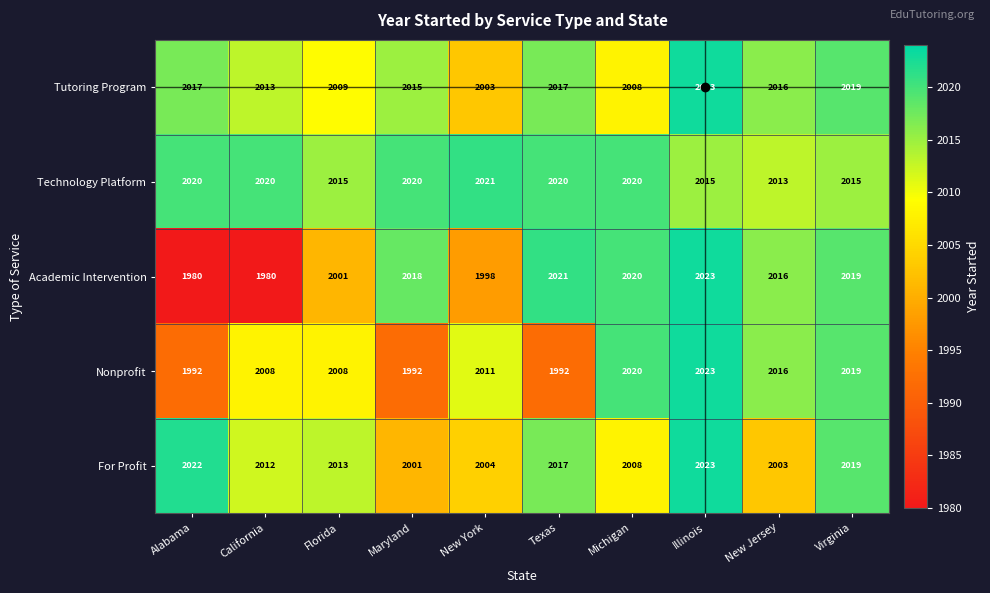

At Maryland, list the series in order from largest to smallest.

Technology Platform, Academic Intervention, Tutoring Program, For Profit, Nonprofit